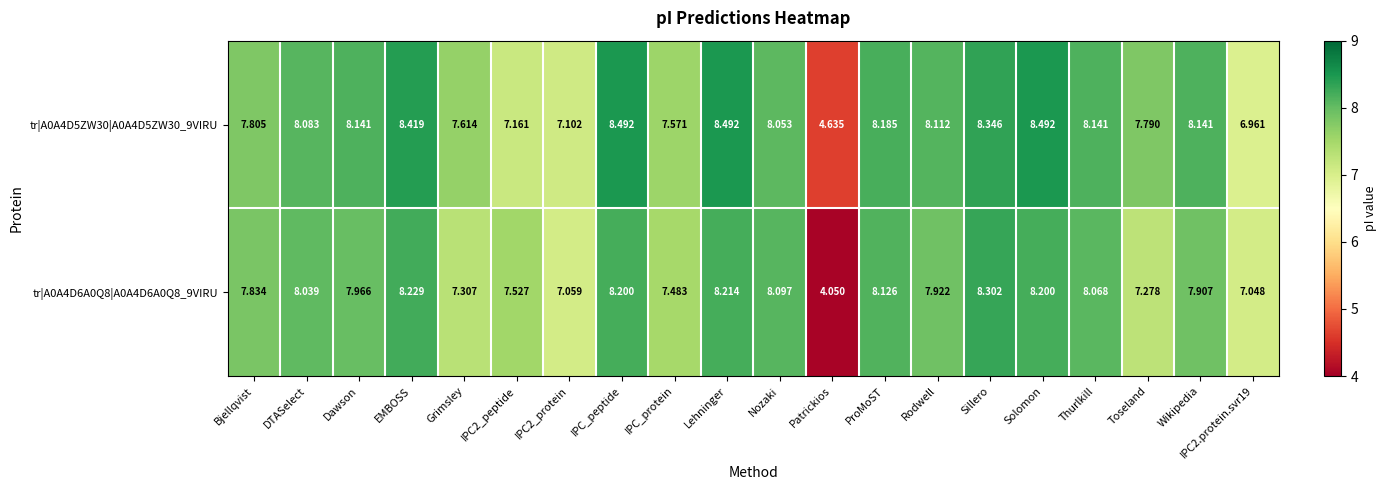

Which series changed the most between IPC2_protein and IPC_peptide?

tr|A0A4D5ZW30|A0A4D5ZW30_9VIRU